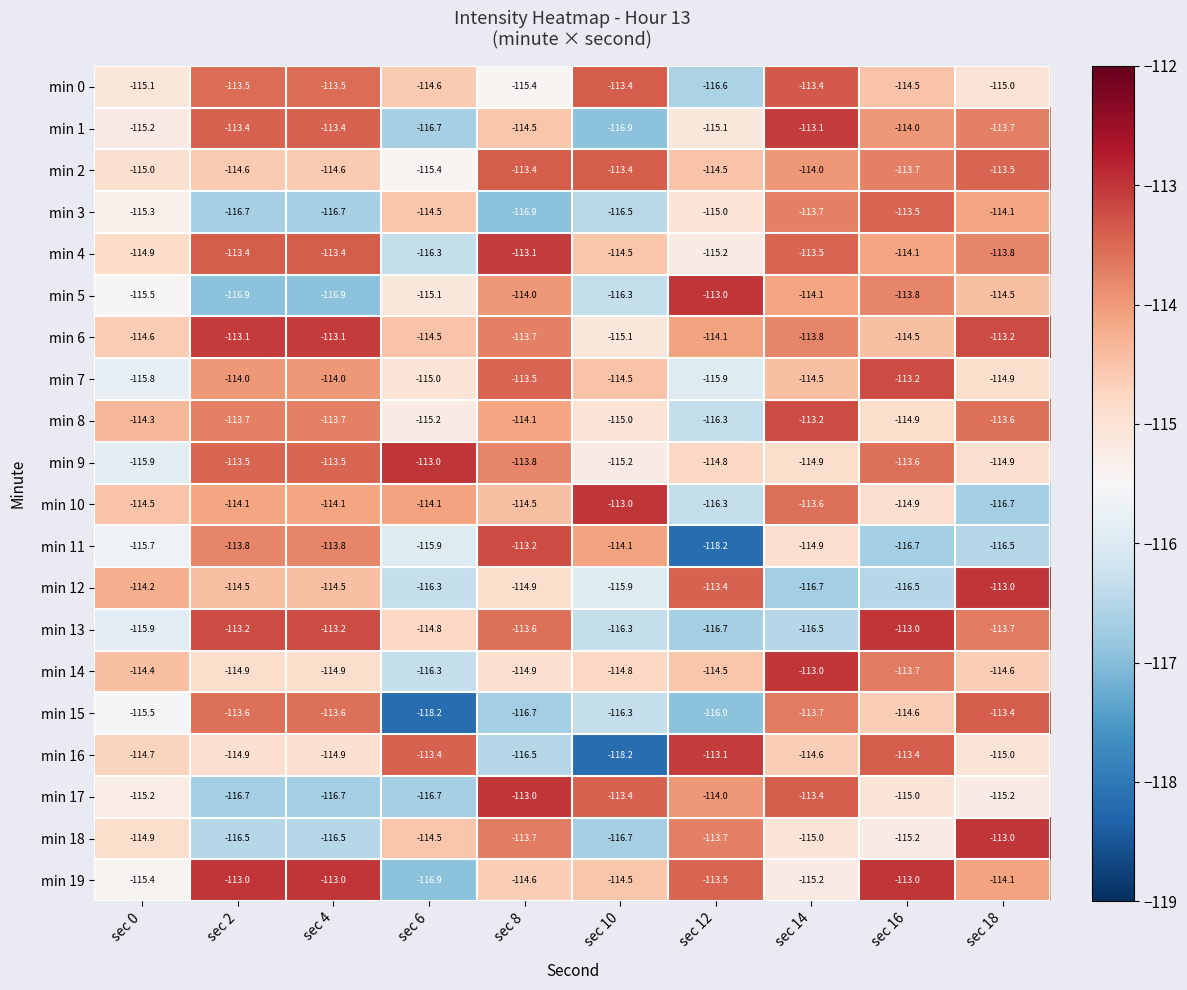

What is the difference between the maximum and minimum values in the min 19 series?

3.9